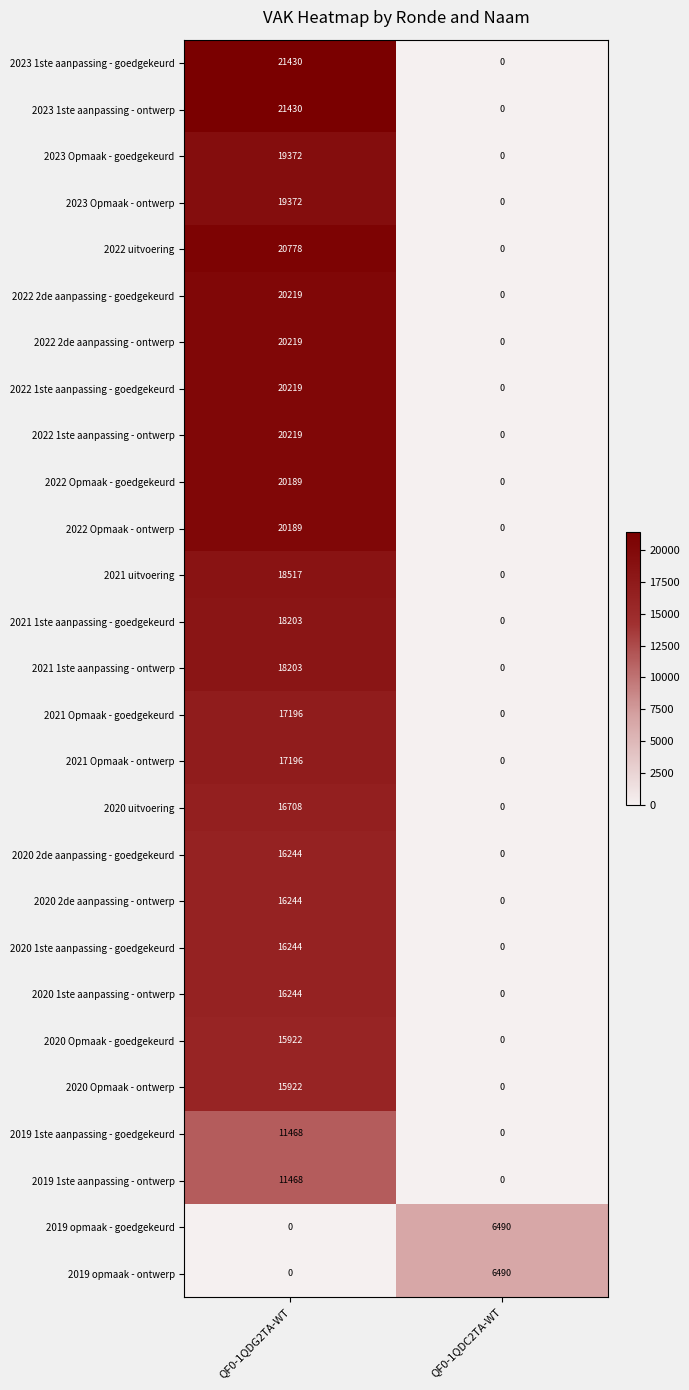

List the labels in order of 2020 Opmaak - ontwerp value, largest first.

QF0-1QDG2TA-WT, QF0-1QDC2TA-WT